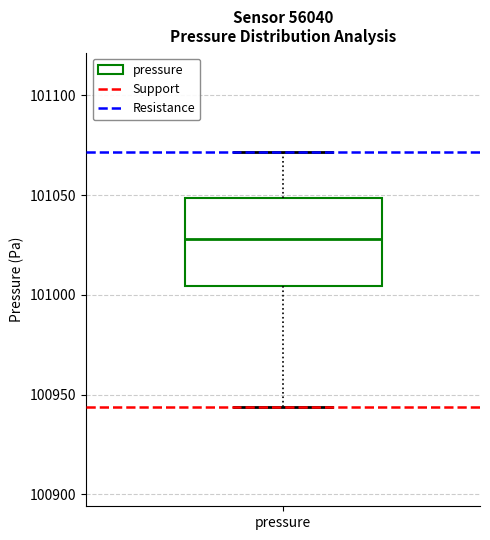

Where is the upper edge of the box for pressure on the y-axis? The values are not printed on the chart, so give them approximately, as read against the axis.

101050